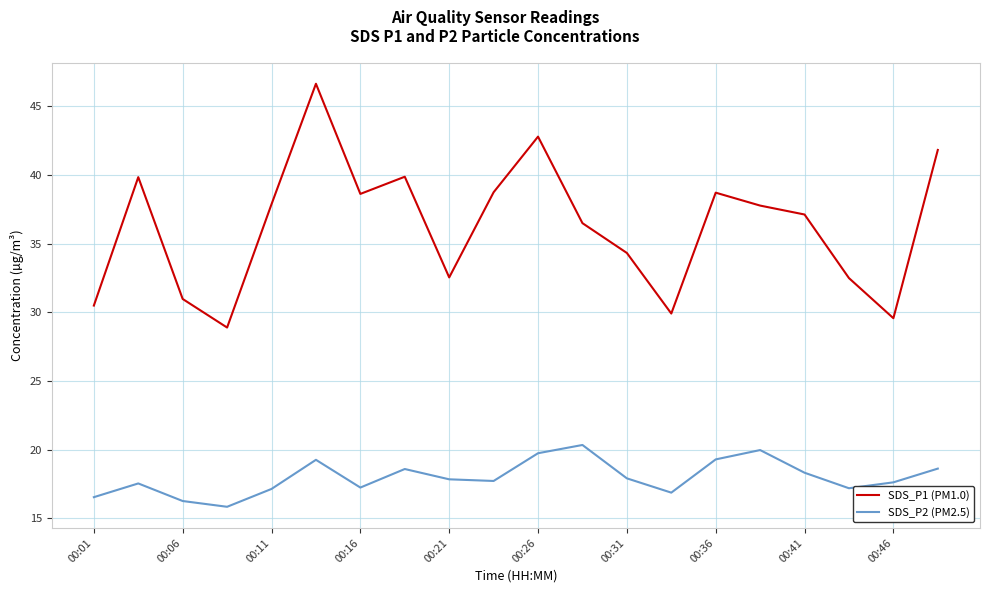

Which series has the largest total across all categories?

SDS_P1 (PM1.0)